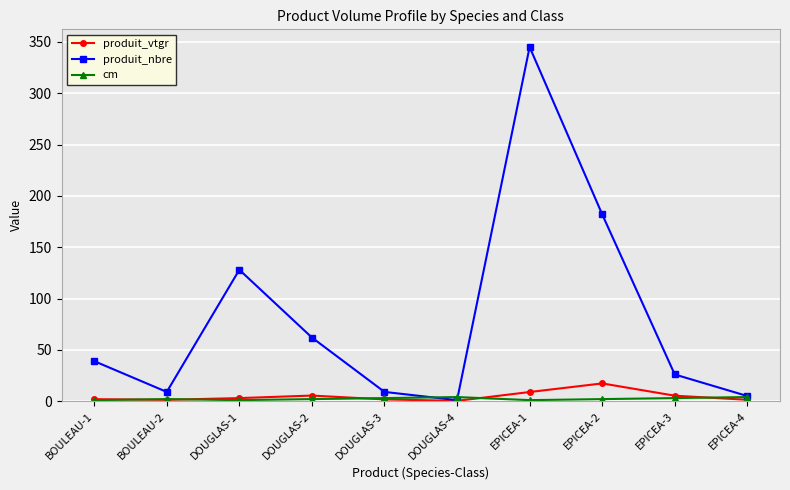

Which category has the lowest value in the produit_nbre series?

DOUGLAS-4